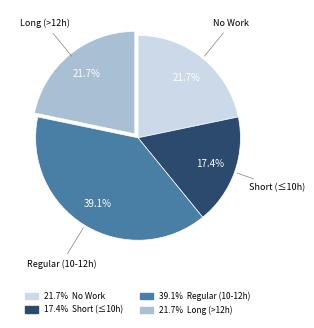

To the nearest percent, what is the difference between the largest and smallest slice percentages?

22%